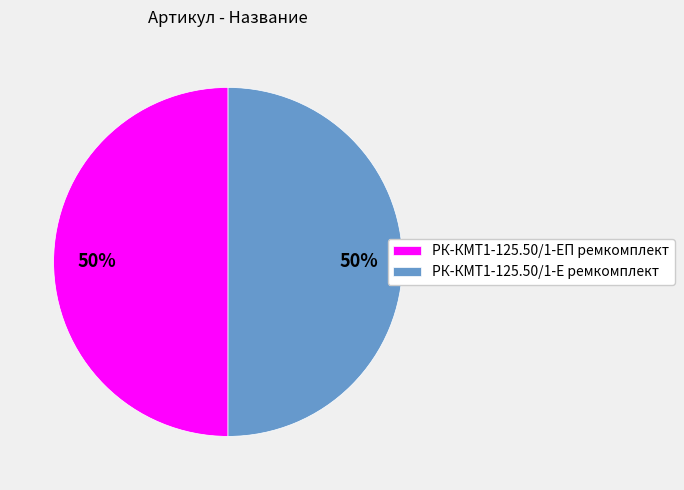

Do РК-КМТ1-125.50/1-ЕП ремкомплект and РК-КМТ1-125.50/1-Е ремкомплект together represent more than half of the pie?

Yes